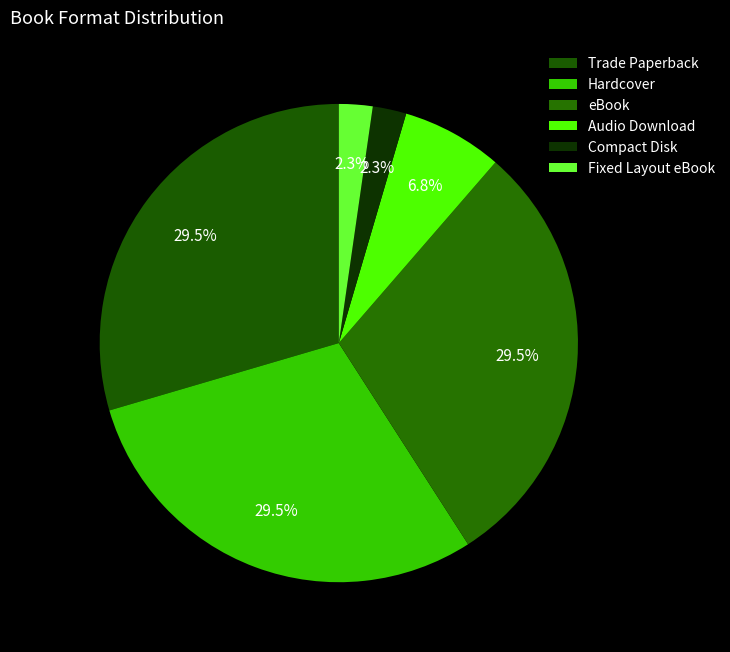

Rank the categories by value from lowest to highest.

Compact Disk, Fixed Layout eBook, Audio Download, Trade Paperback, Hardcover, eBook